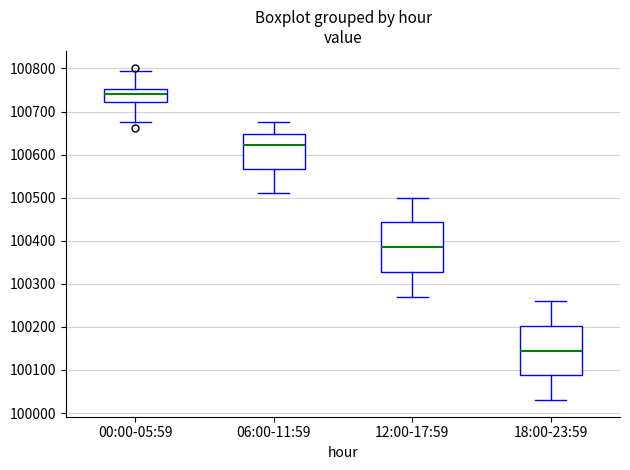

Reading left to right, transcribe this box plot: for each box, give where its median line is, the range the box spans, and where its two whiskers end, as read against the y-axis. The values are not printed on the chart, so give them approximately, as read against the axis.

00:00-05:59: median 100740, box 100720 to 100750, whiskers 100670 to 100790
06:00-11:59: median 100620, box 100570 to 100650, whiskers 100510 to 100670
12:00-17:59: median 100390, box 100330 to 100440, whiskers 100270 to 100500
18:00-23:59: median 100150, box 100090 to 100200, whiskers 100030 to 100260